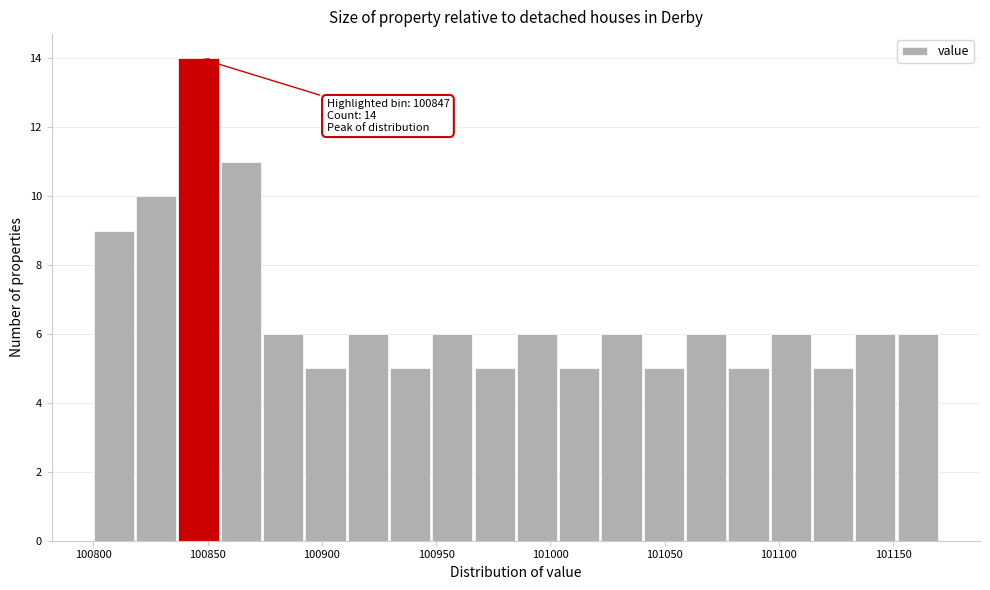

Read against the x-axis, roughly where is the centre of the tallest bar?

100845